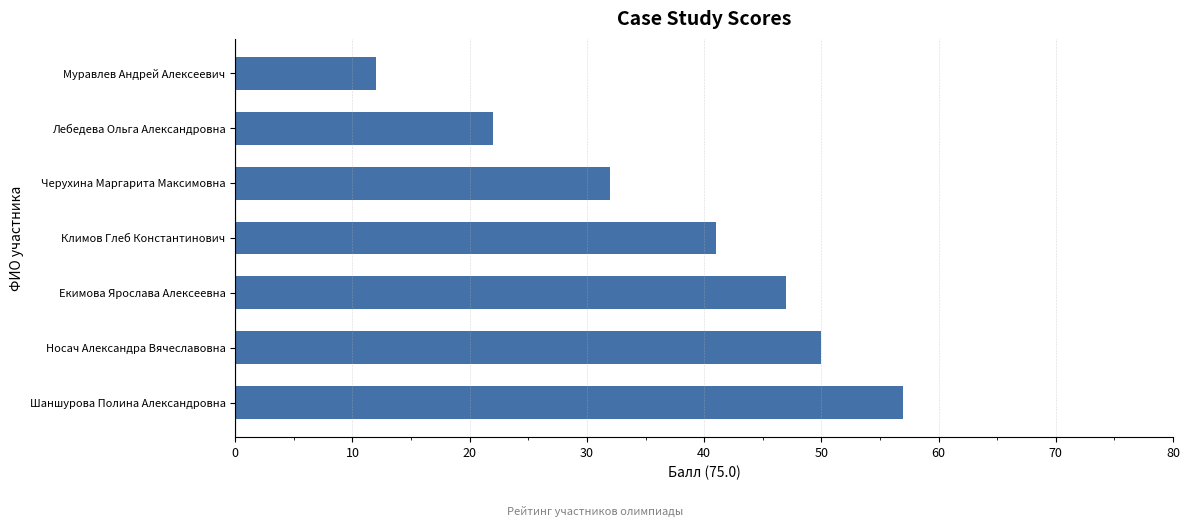

Reading top to bottom, extract all data points from this chart.

Муравлев Андрей Алексеевич=12	Лебедева Ольга Александровна=22	Черухина Маргарита Максимовна=32	Климов Глеб Константинович=41	Екимова Ярослава Алексеевна=47	Носач Александра Вячеславовна=50	Шаншурова Полина Александровна=57